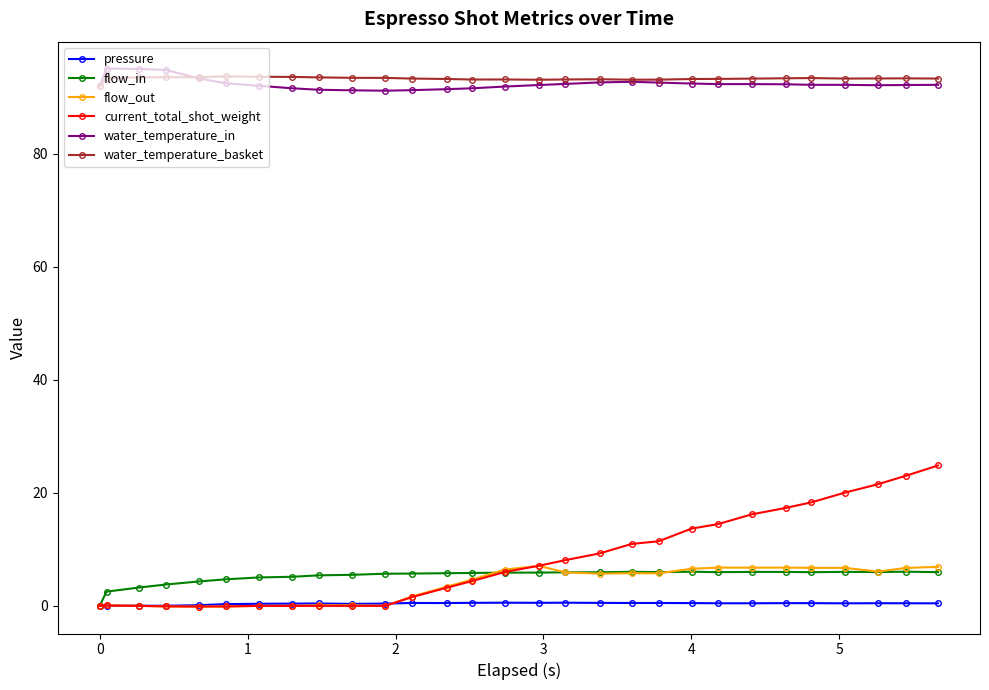

True or false: flow_out and water_temperature_in intersect in this chart.

False